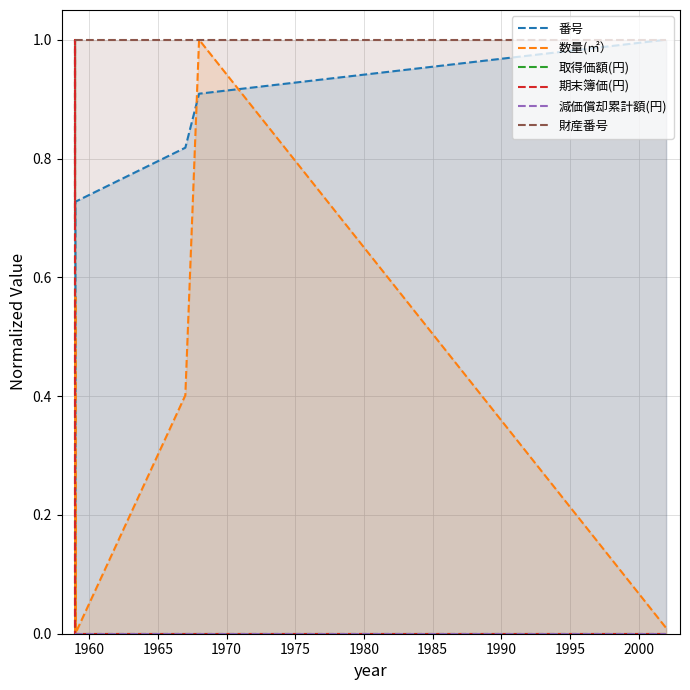

What is the value of the 財産番号 point at the 9th from the left?

1.0